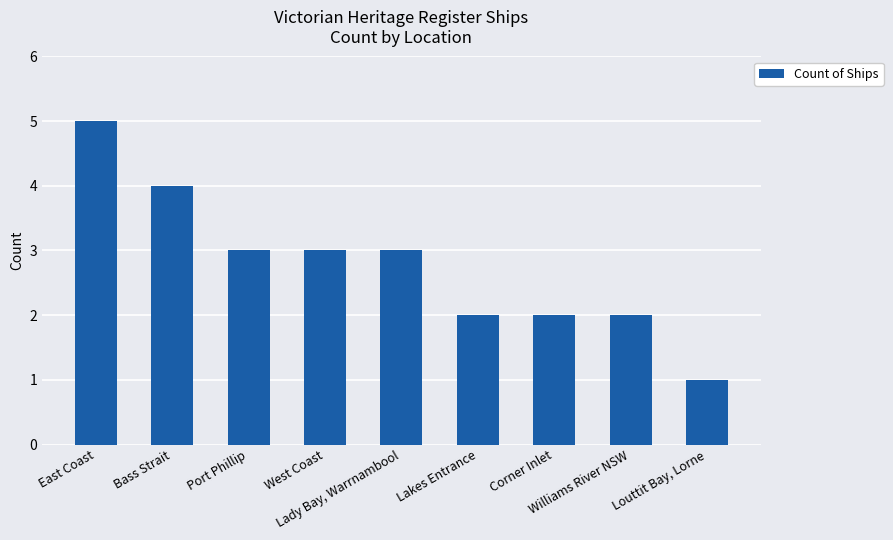

What value does the data have at Bass Strait?

4